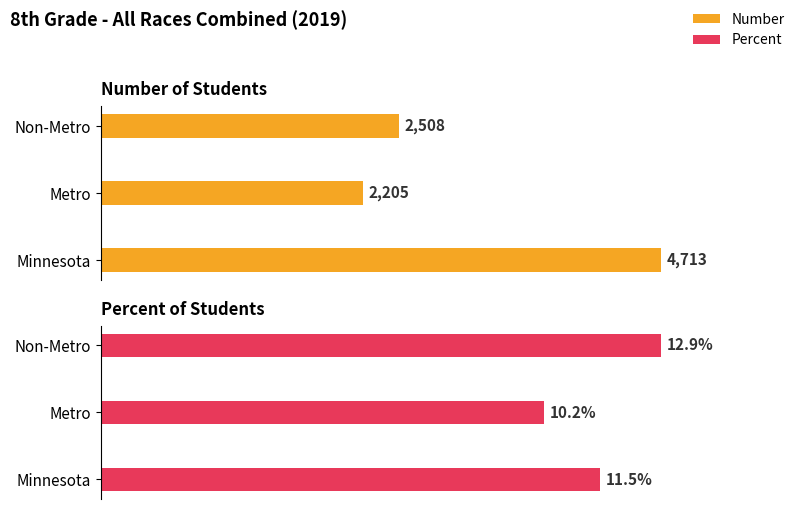

List the series in order of their peak value, lowest first.

Percent, Number